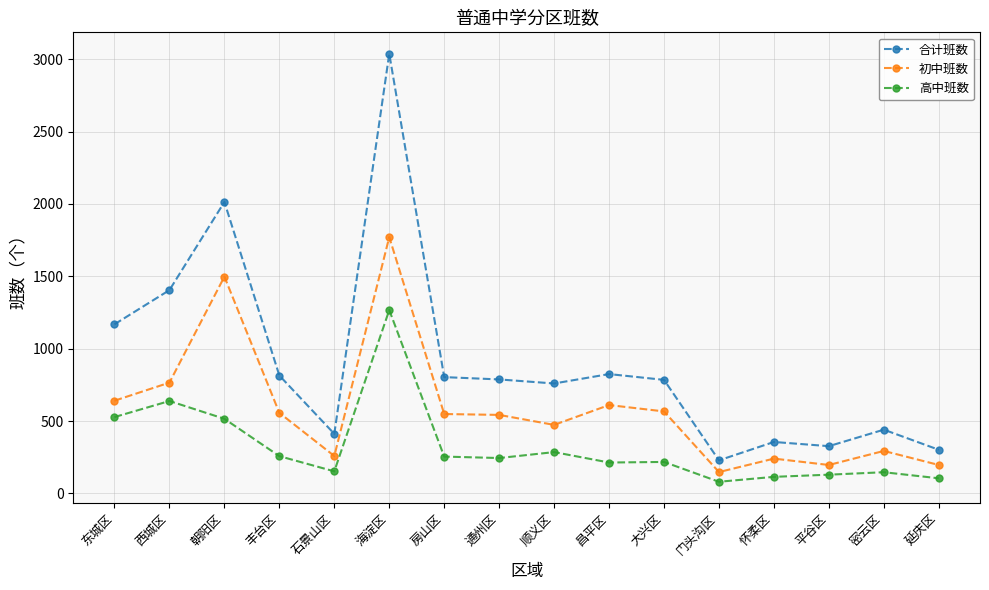

At which category is the sum across all series the highest?

海淀区